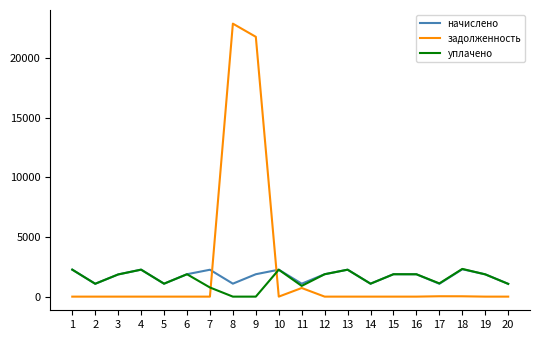

How many values in the уплачено series are below 1865?

10